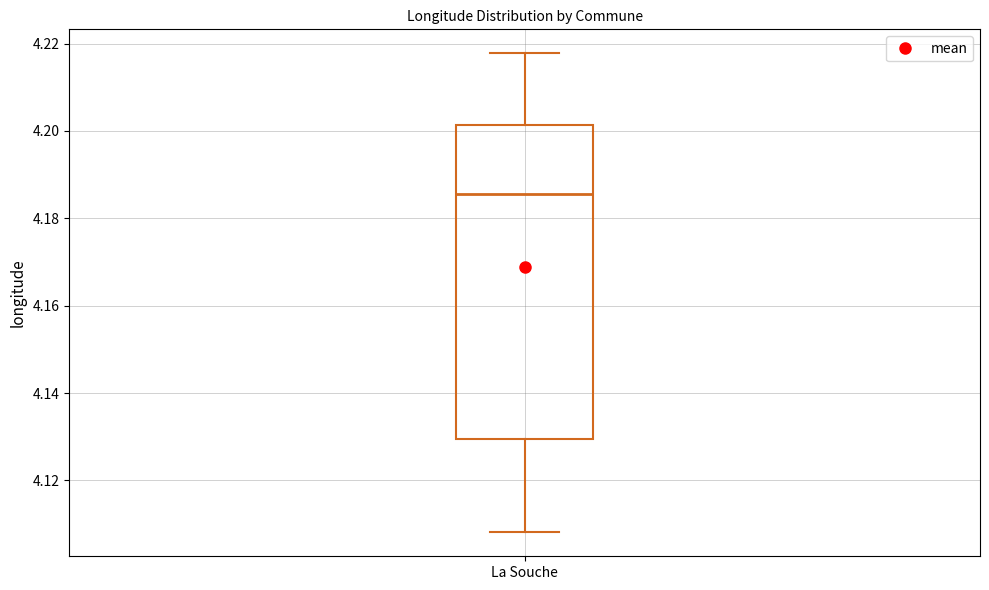

Read this box plot against the y-axis: the position of the median line, the range covered by the box, and the ends of both whiskers. The values are not printed on the chart, so give them approximately, as read against the axis.

median 4.186, box 4.130 to 4.202, whiskers 4.108 to 4.218